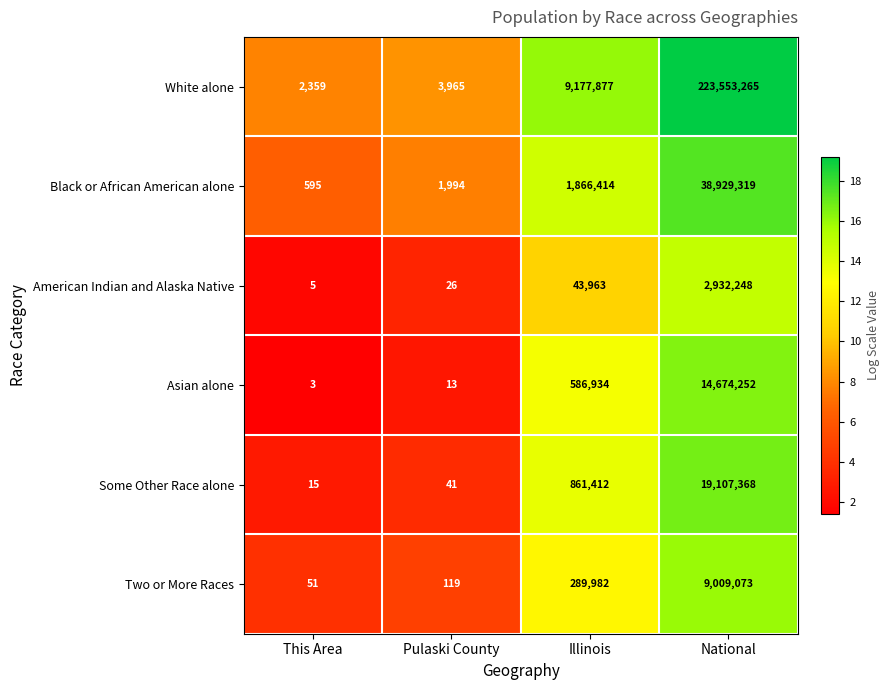

What is the difference between the maximum and minimum values in the White alone series?

223550906